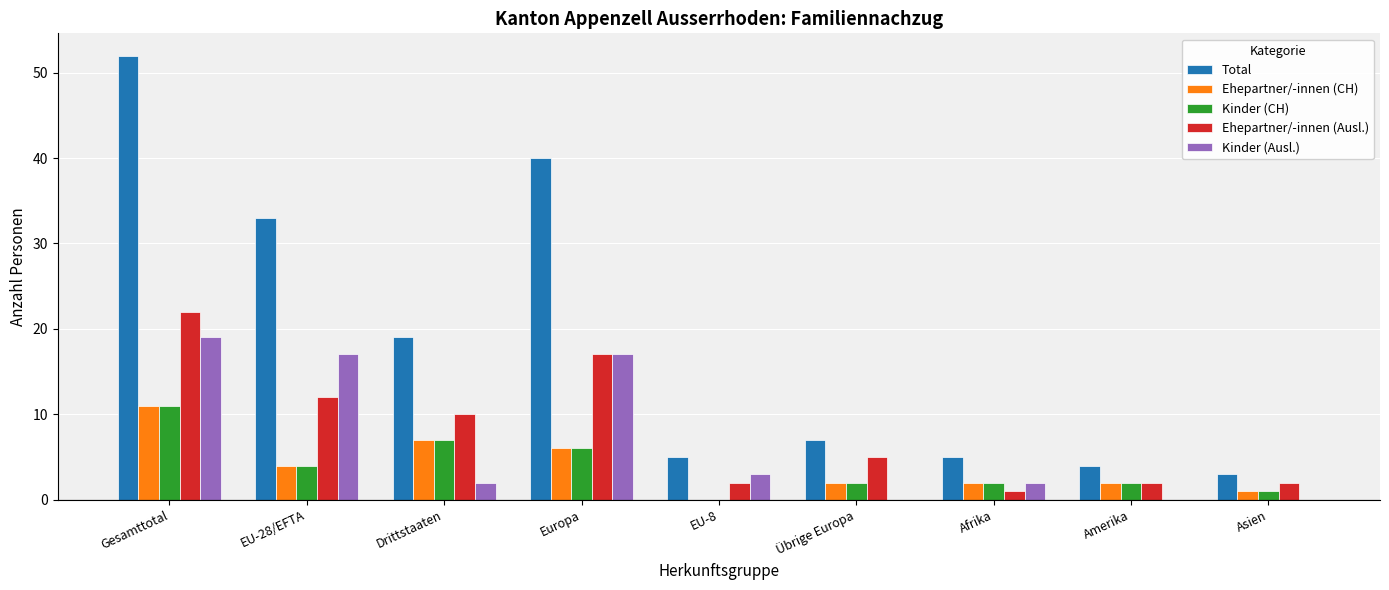

What is the average value of the Ehepartner/-innen (CH) series?

4